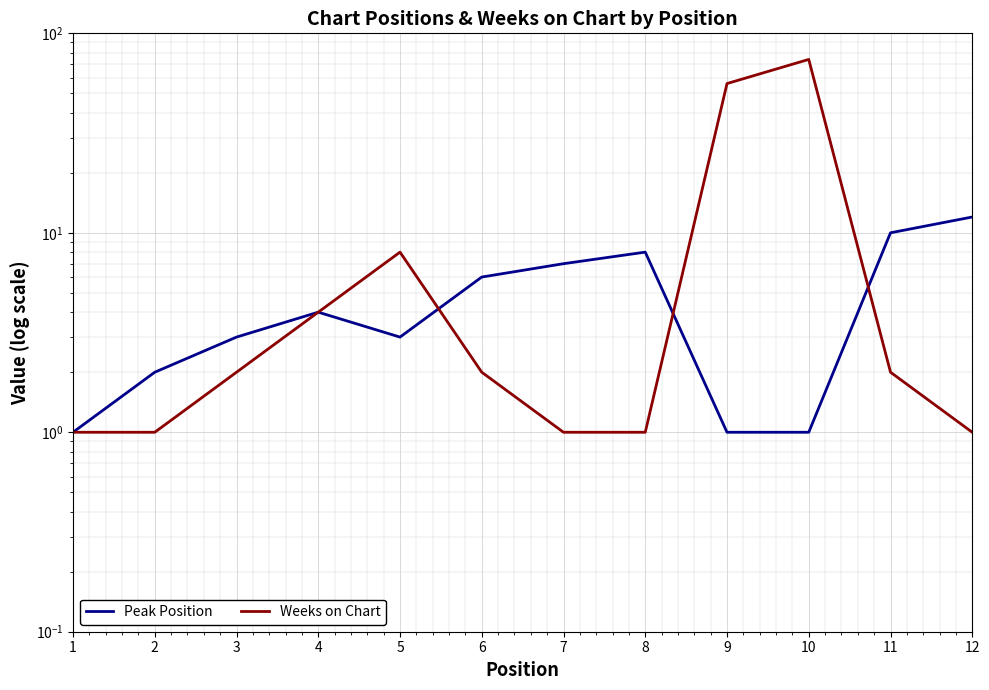

Read the Peak Position value at 4.

4